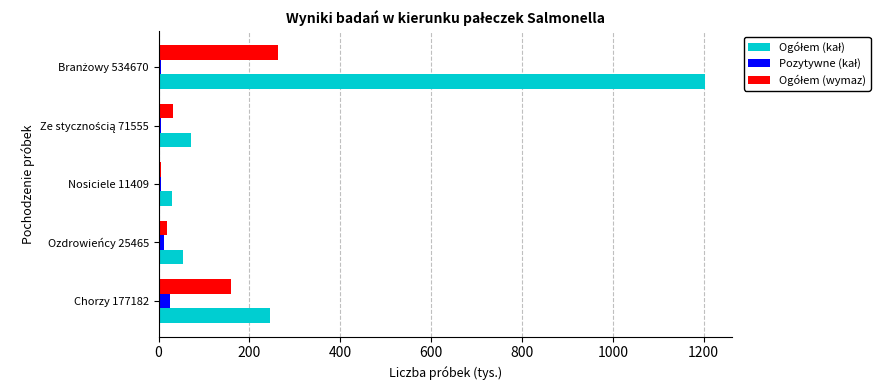

What is the maximum value shown in the chart?

1202.6